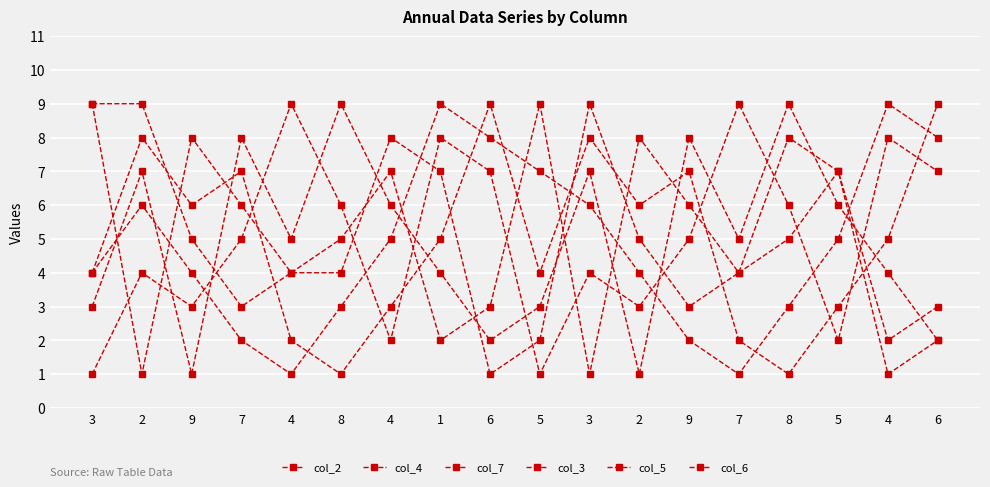

What is the difference between the second highest and minimum values in the col_4 series?

8